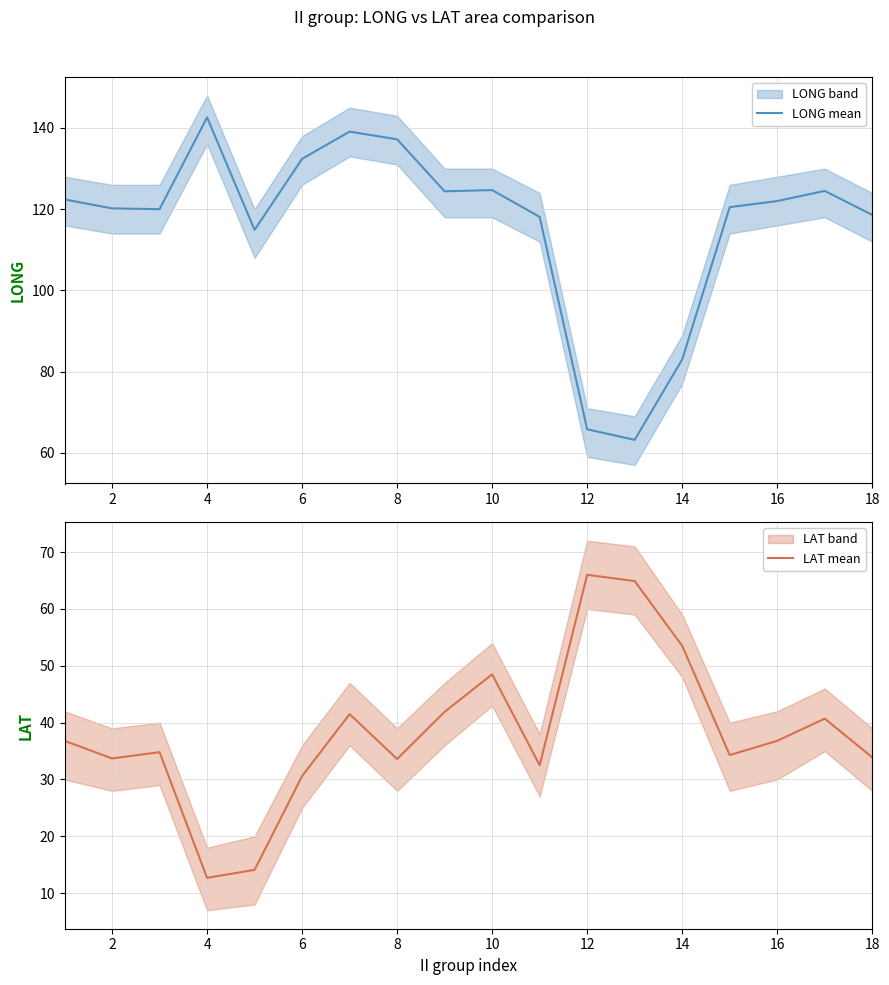

The LONG mean series shows 244.0 at 4. True or false?

False